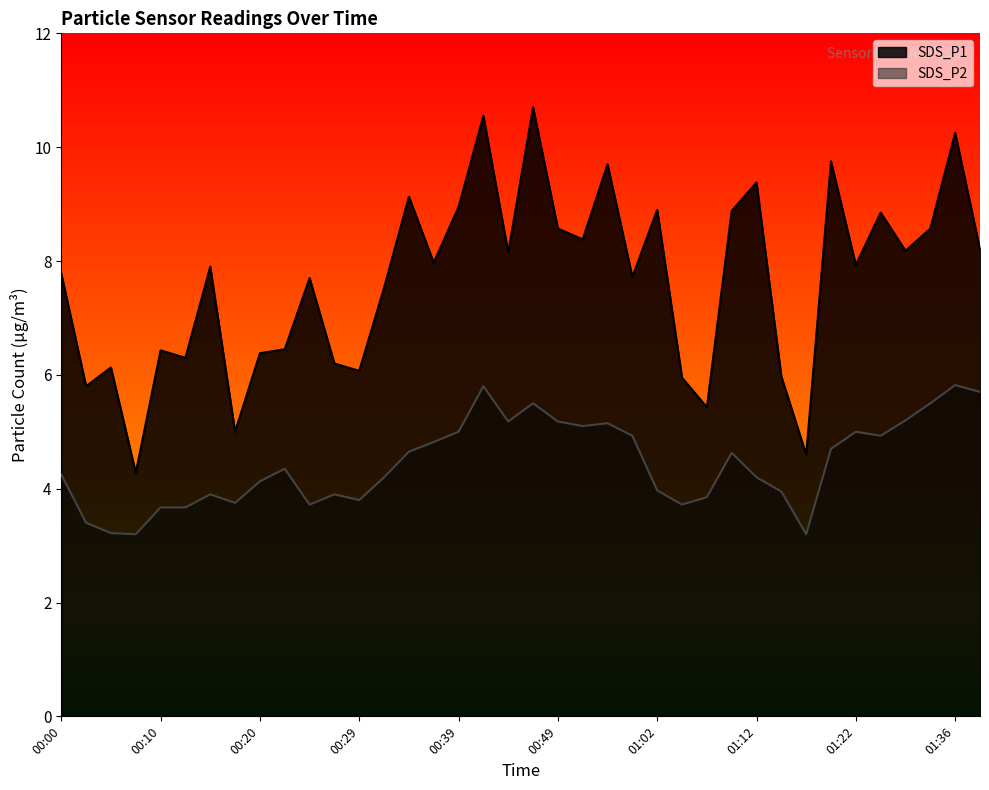

Rank the categories by SDS_P2 value from lowest to highest.

00:07, 01:17, 00:05, 00:03, 00:10, 00:12, 00:25, 01:05, 00:17, 00:29, 01:07, 00:15, 00:27, 01:15, 01:02, 00:20, 00:32, 01:12, 00:00, 00:22, 01:10, 00:34, 01:20, 00:37, 01:00, 01:25, 00:39, 01:22, 00:52, 00:54, 00:44, 00:49, 01:27, 00:47, 01:30, 01:38, 00:42, 01:36